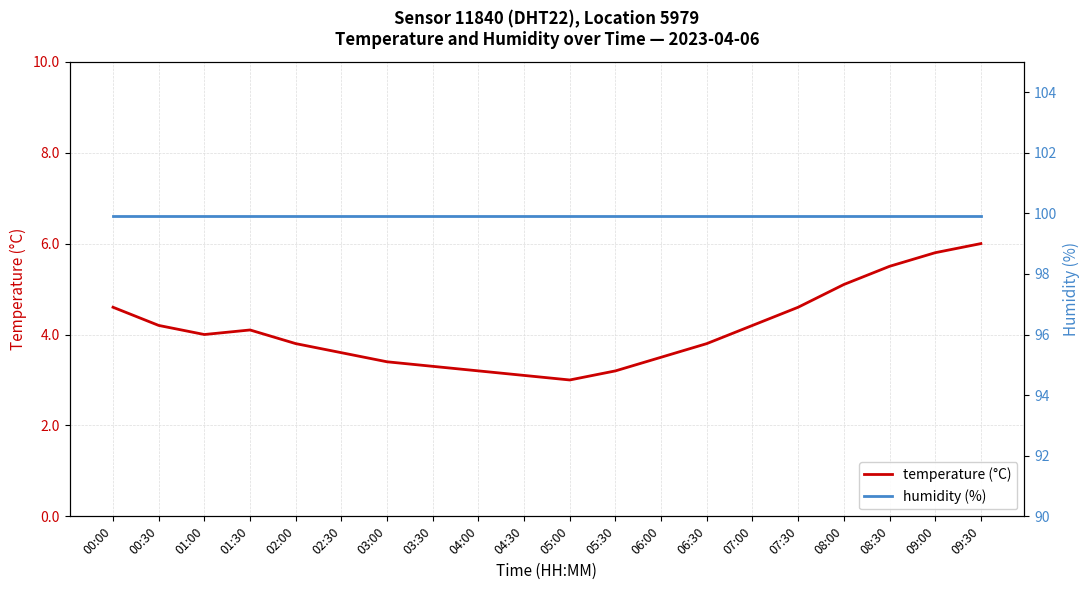

True or false: humidity (%) and temperature (°C) intersect in this chart.

False